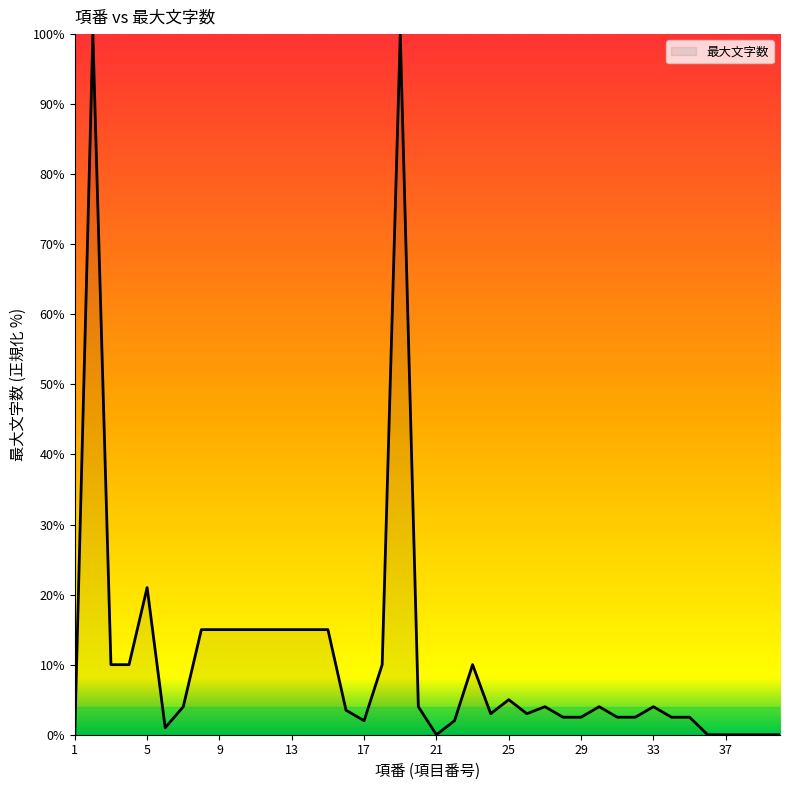

What is the maximum value shown in the chart?

100.0